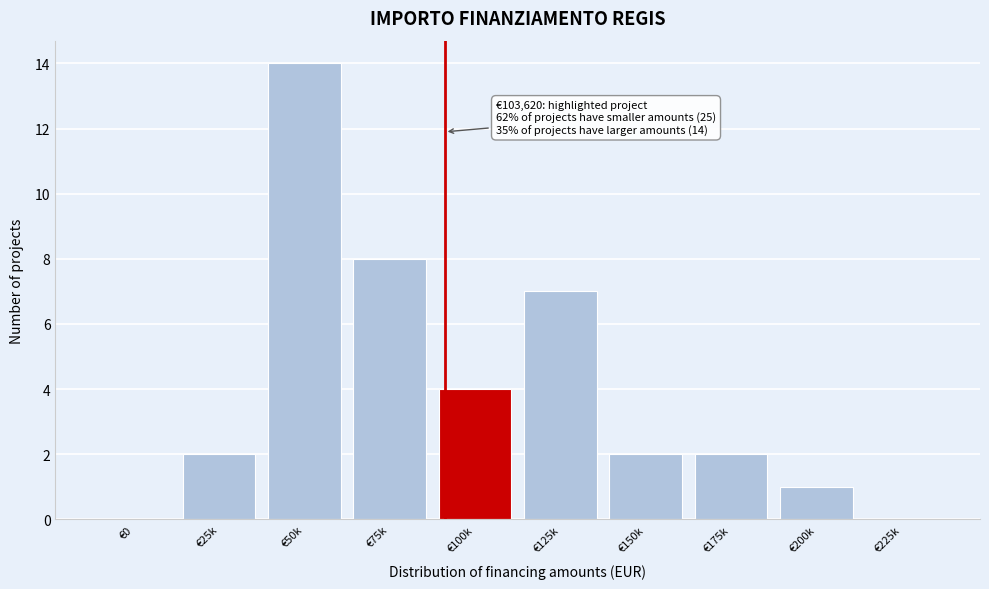

Reading left to right, list all the values displayed in this chart.

€0=0	€25k=2	€50k=14	€75k=8	€100k=4	€125k=7	€150k=2	€175k=2	€200k=1	€225k=0